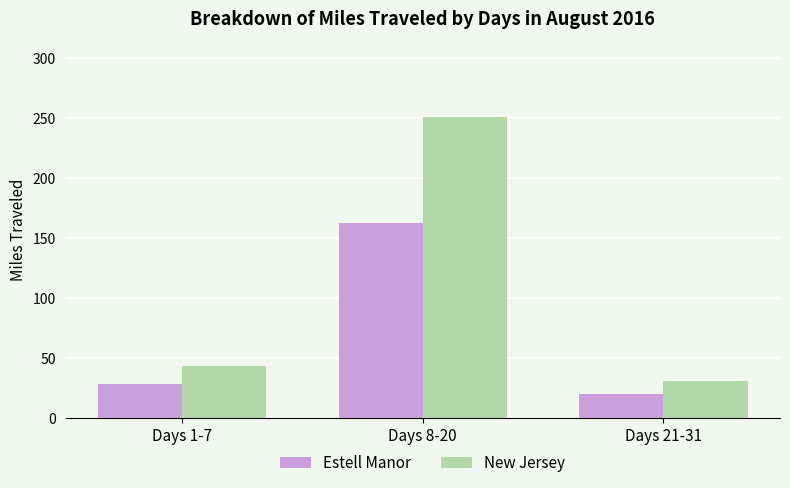

True or false: Estell Manor has a value of 28 at Days 1-7.

True